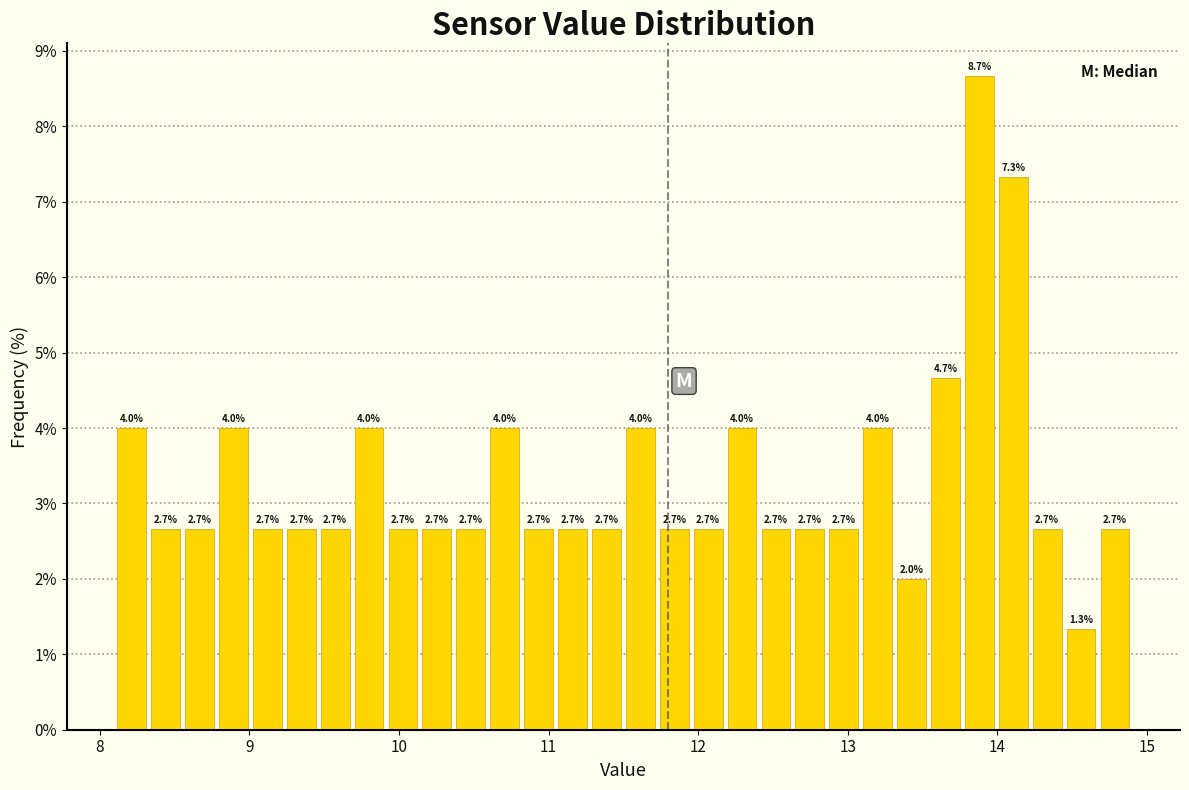

Around what value on the x-axis is the tallest bar? Give the approximate position of its centre, as read against the axis.

13.9